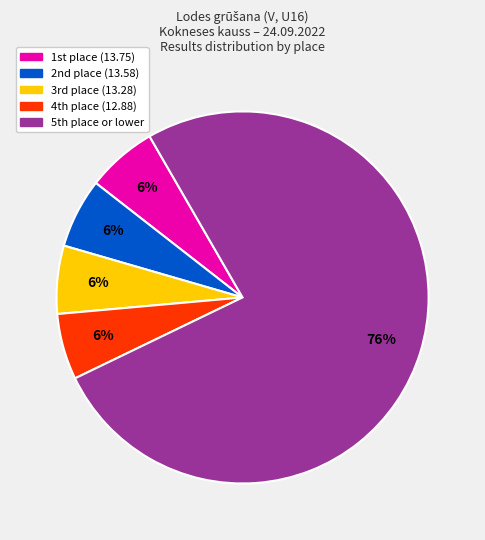

Count the number of slices in the pie.

5